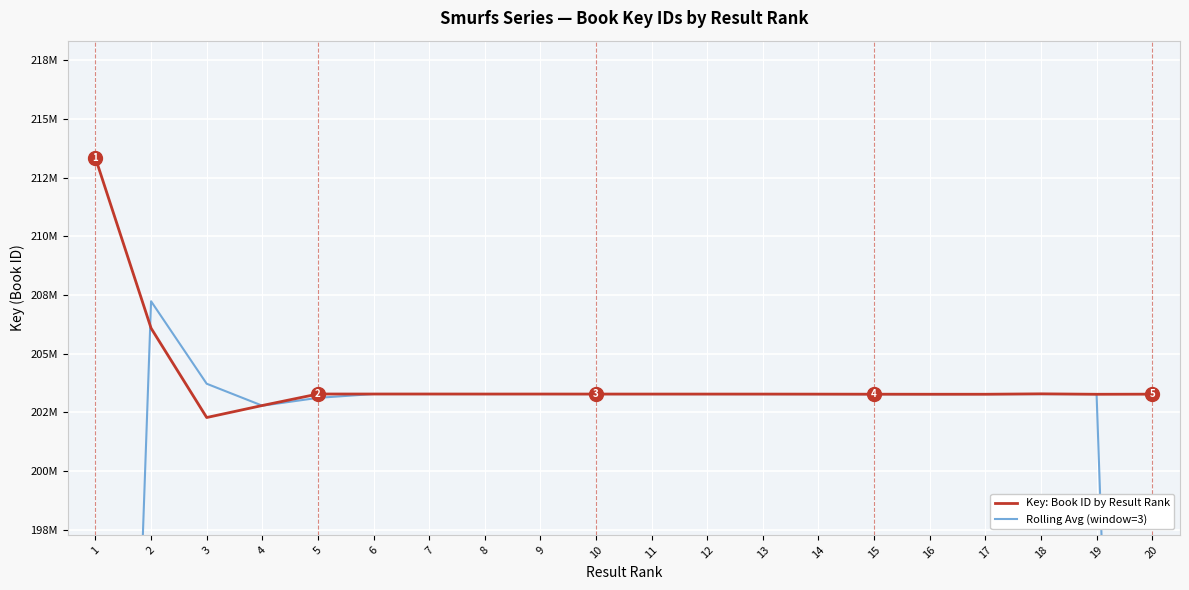

Read the Key: Book ID by Result Rank value at 6.

203281201.0